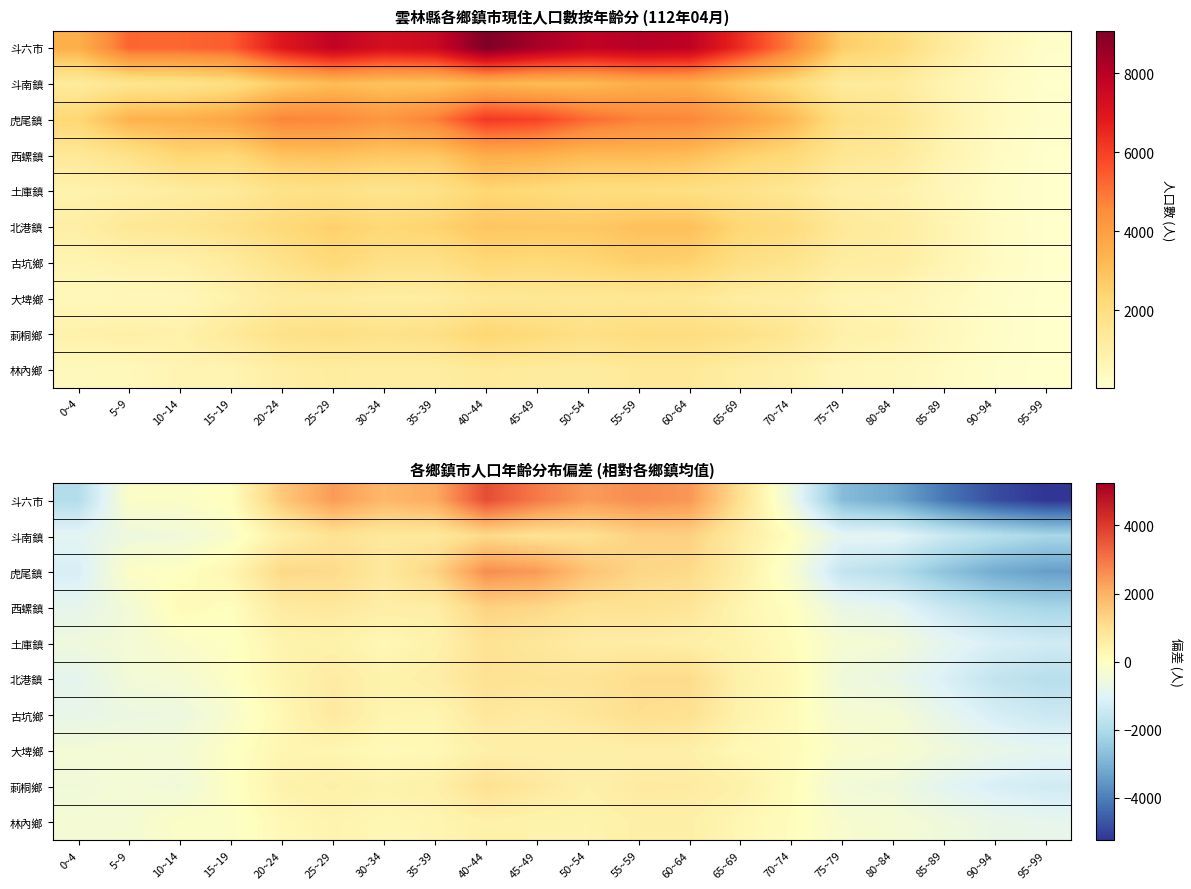

Which label corresponds to the smallest value in the chart?

95~99